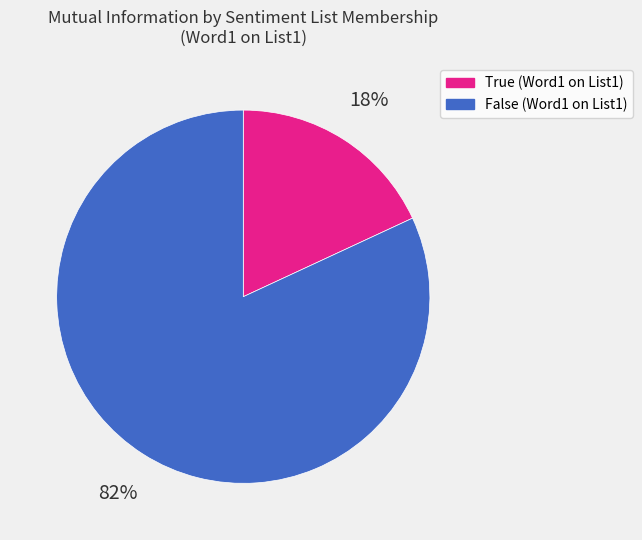

Does any single category account for the majority?

Yes